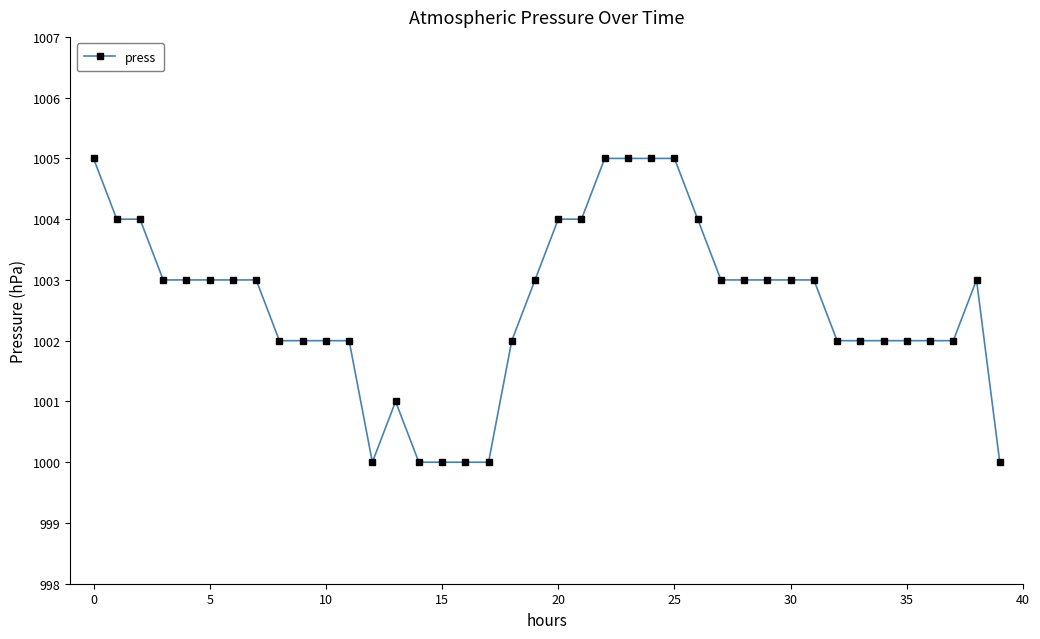

What is the greatest value displayed?

1005